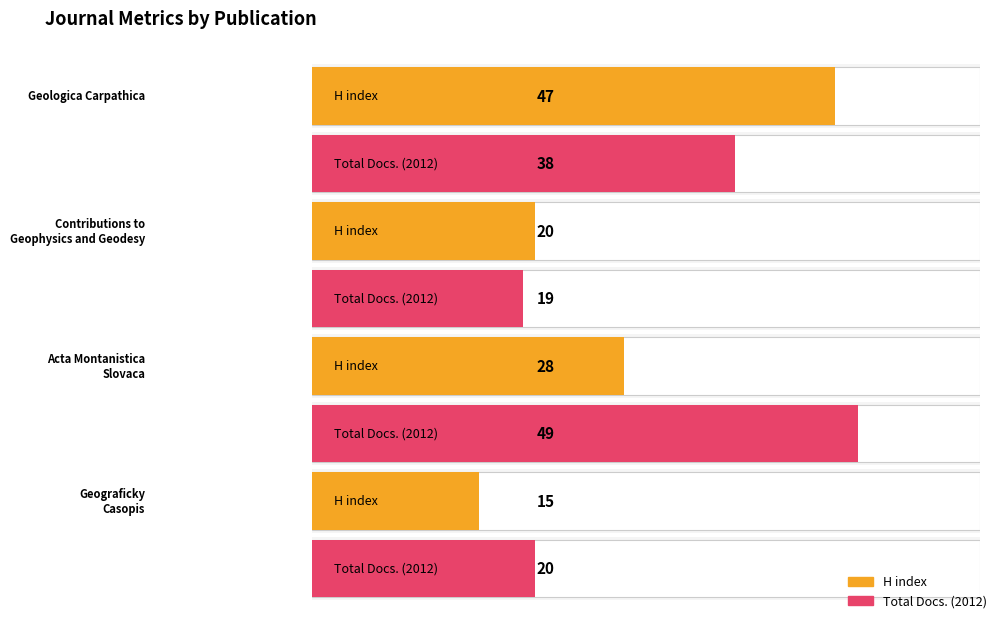

At which label is H index closest to 31?

Acta Montanistica
Slovaca